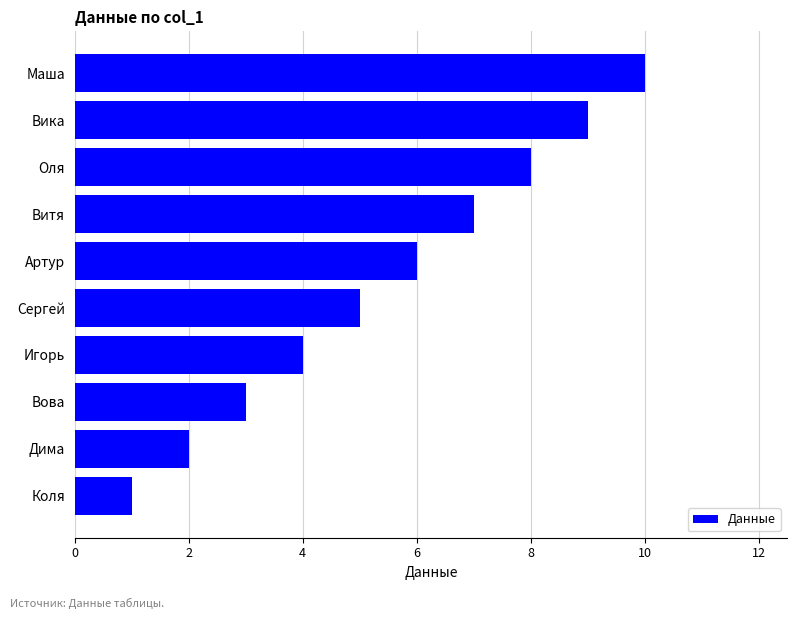

True or false: the data shows 2 at Дима.

True